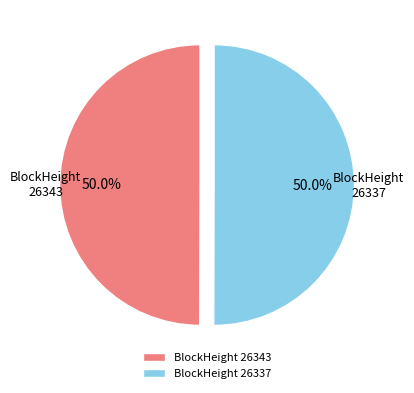

What portion of the pie excludes BlockHeight 26343?

50.0%